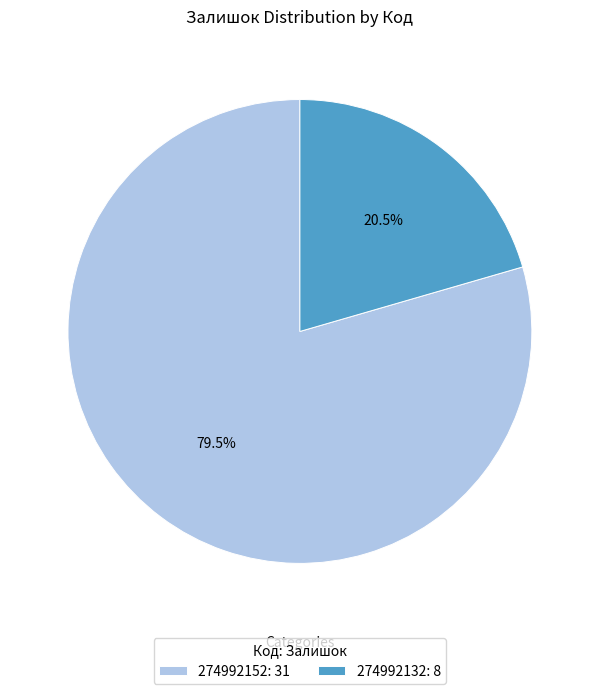

Which has a higher value, 274992152: 31 or 274992132: 8?

274992152: 31